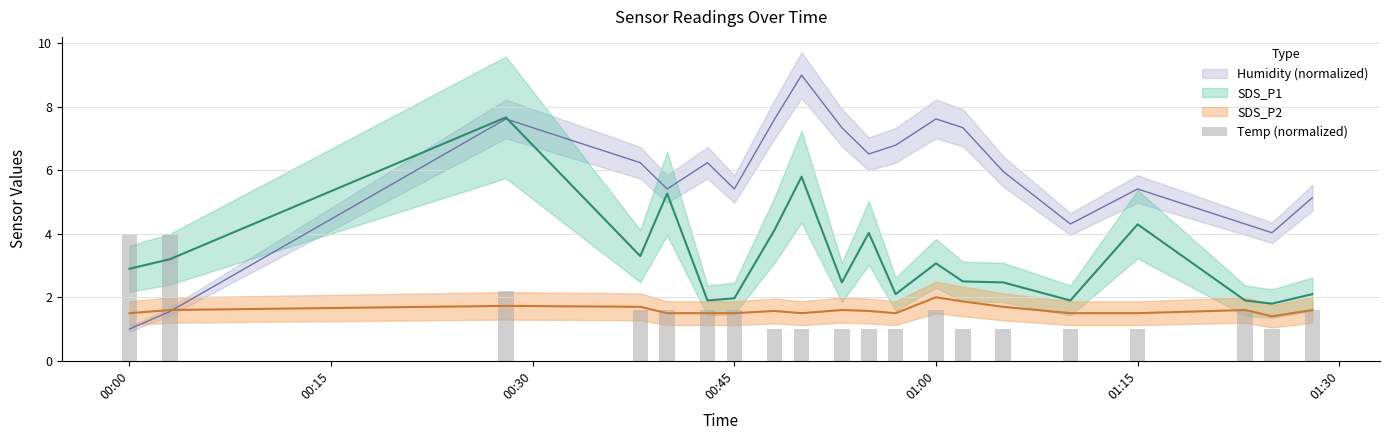

What is the smallest value displayed?

1.0